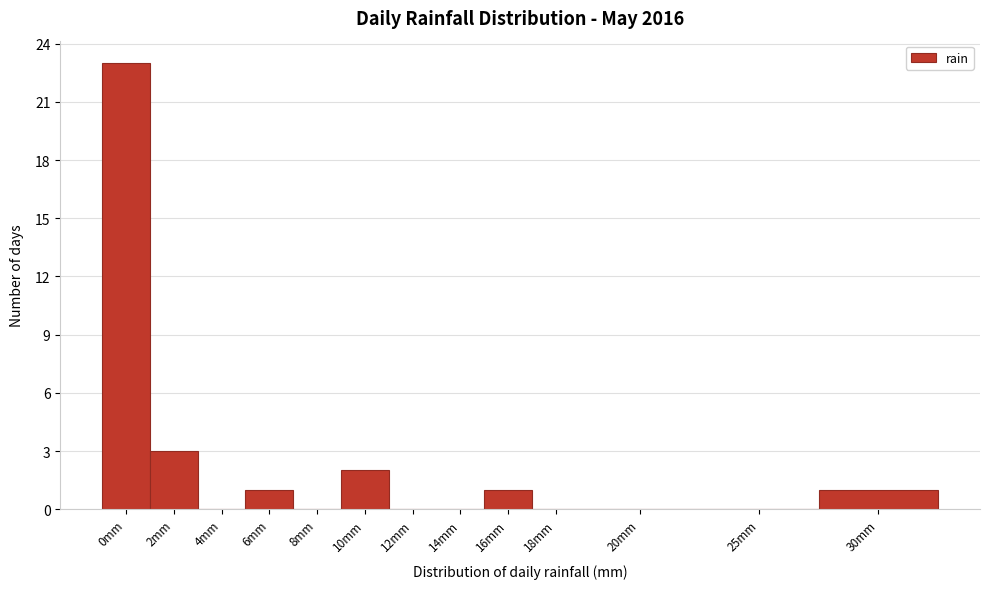

Reading left to right, extract all data points from this chart.

0mm=23	2mm=3	4mm=0	6mm=1	8mm=0	10mm=2	12mm=0	14mm=0	16mm=1	18mm=0	20mm=0	25mm=0	30mm=1